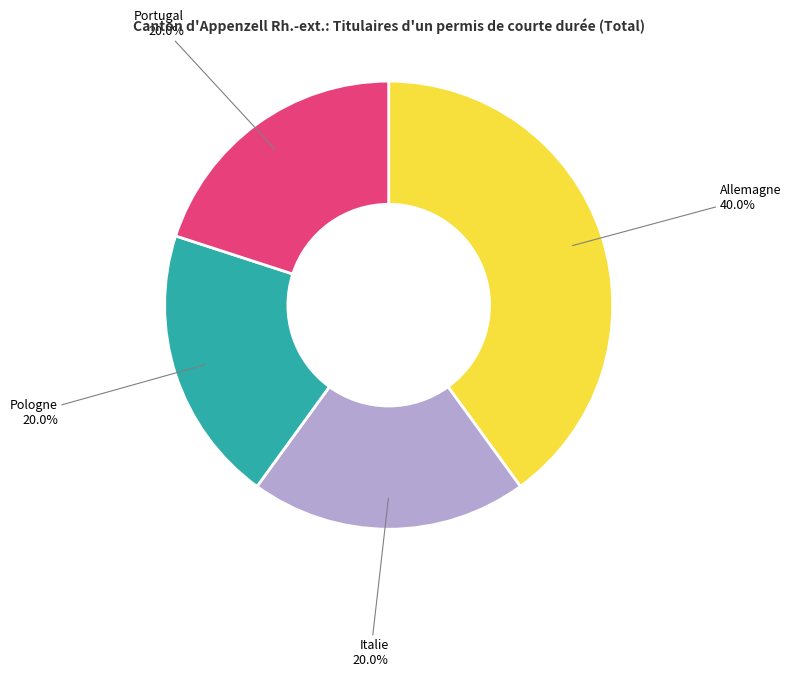

The Allemagne slice represents 34% of the pie. True or false?

False